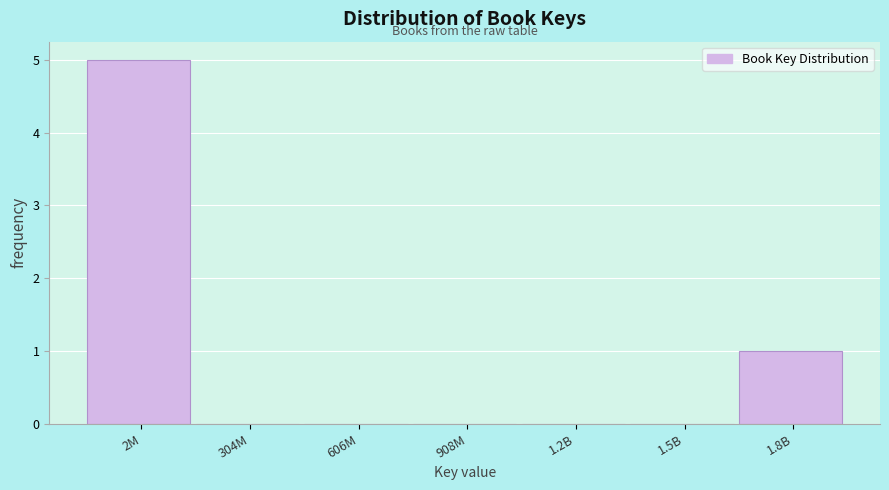

Reading right to left, what are all the values shown in this chart?

1.8B=1	1.5B=0	1.2B=0	908M=0	606M=0	304M=0	2M=5